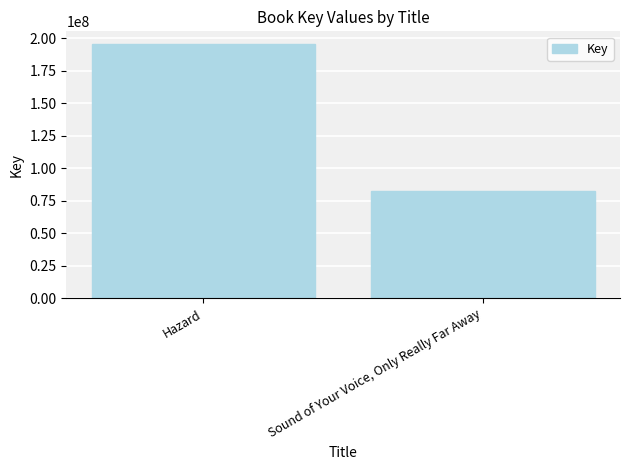

Where is the data nearest to the value 139048363?

Sound of Your Voice, Only Really Far Away